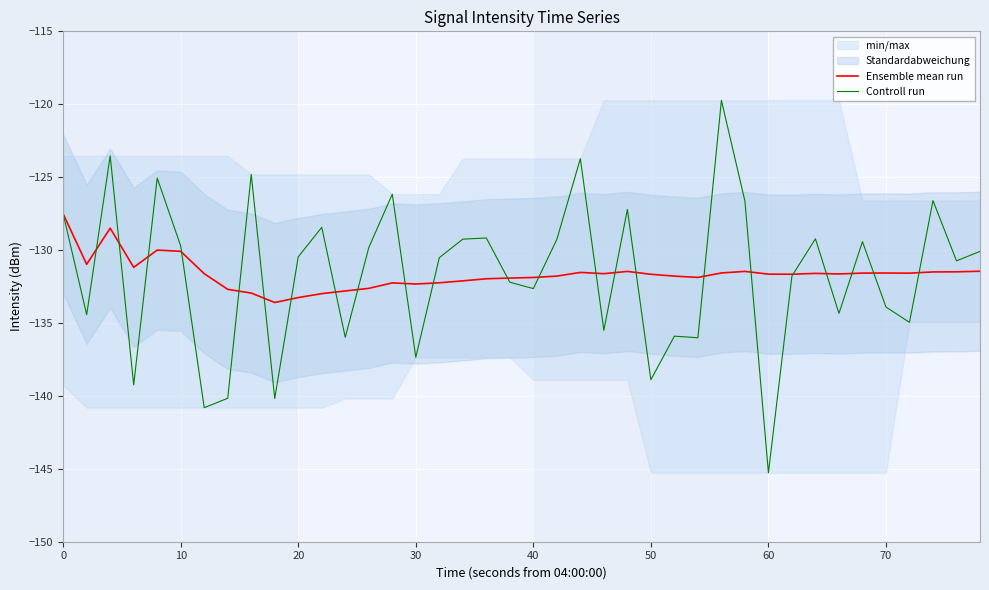

The Ensemble mean run series shows -127.5 at 0. True or false?

True